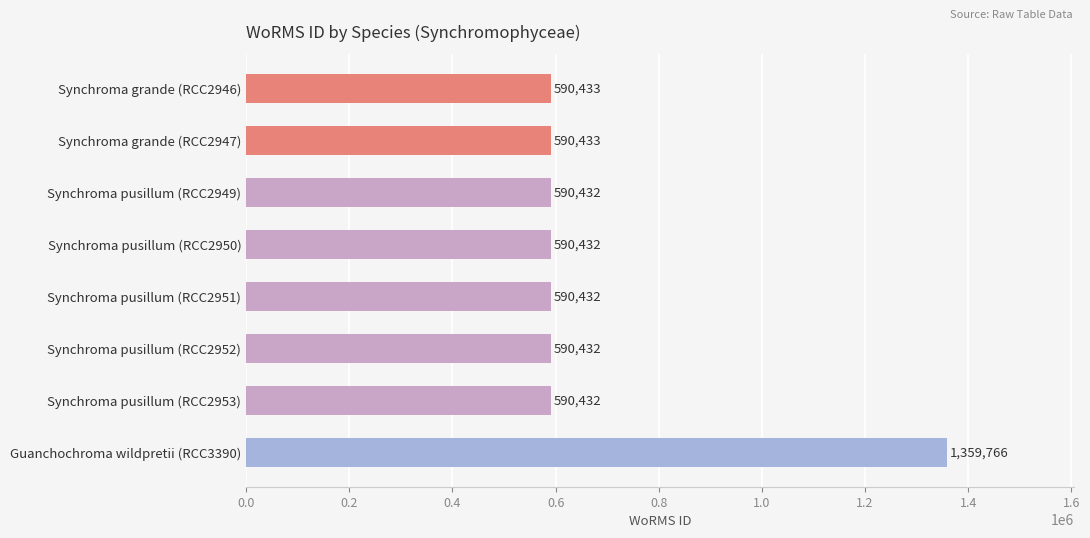

Between Guanchochroma wildpretii (RCC3390) and Synchroma pusillum (RCC2951), which is larger?

Guanchochroma wildpretii (RCC3390)